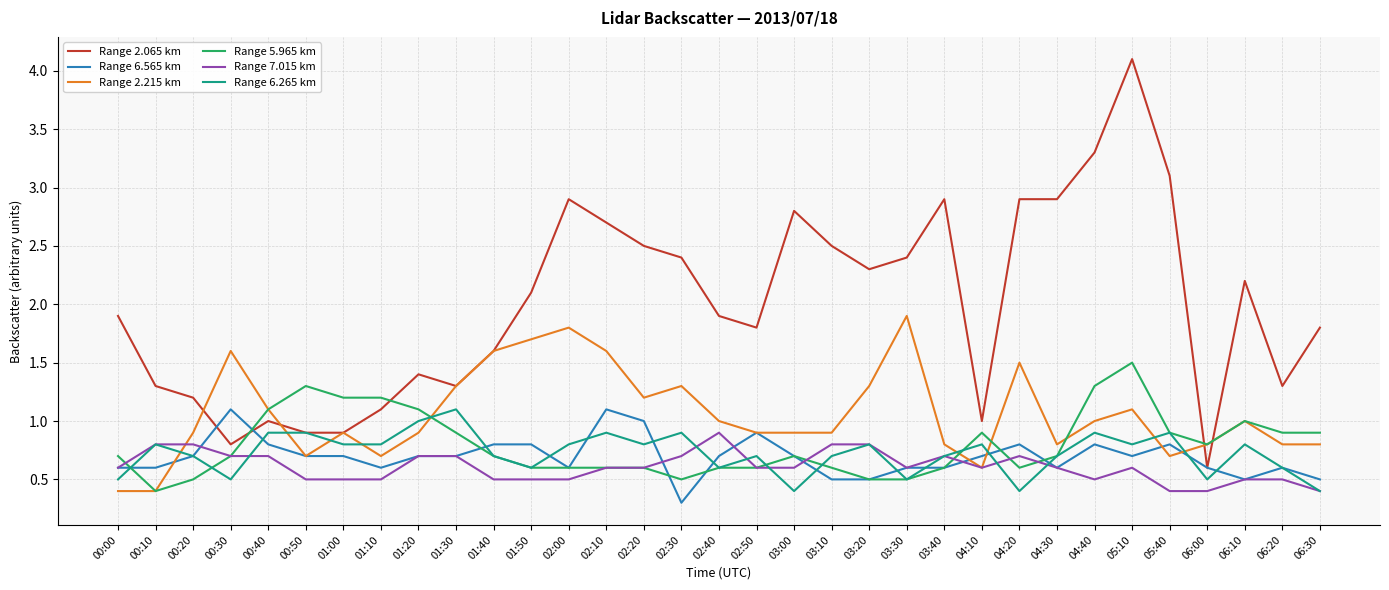

What is the sum of the Range 2.215 km values at 06:20 and 05:10?

1.9